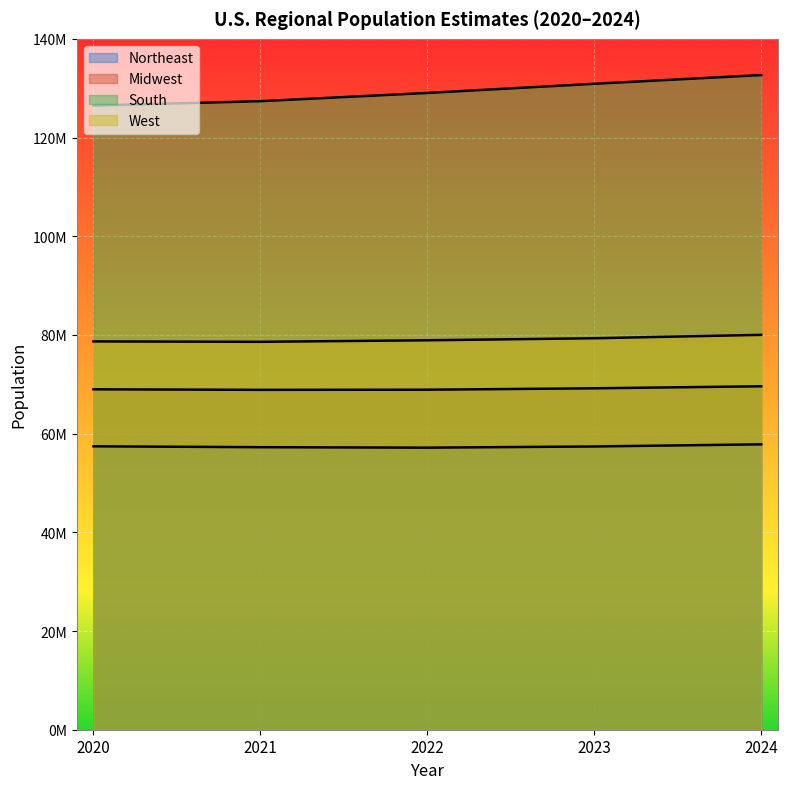

Reading right to left, list all the values displayed in this chart.

Northeast: 57832935	57398303	57159597	57252533	57431458
Midwest: 69596584	69186401	68903297	68872831	68984258
South: 132665693	130893358	129037849	127368010	126476549
West: 80015776	79328169	78916578	78606386	78685455